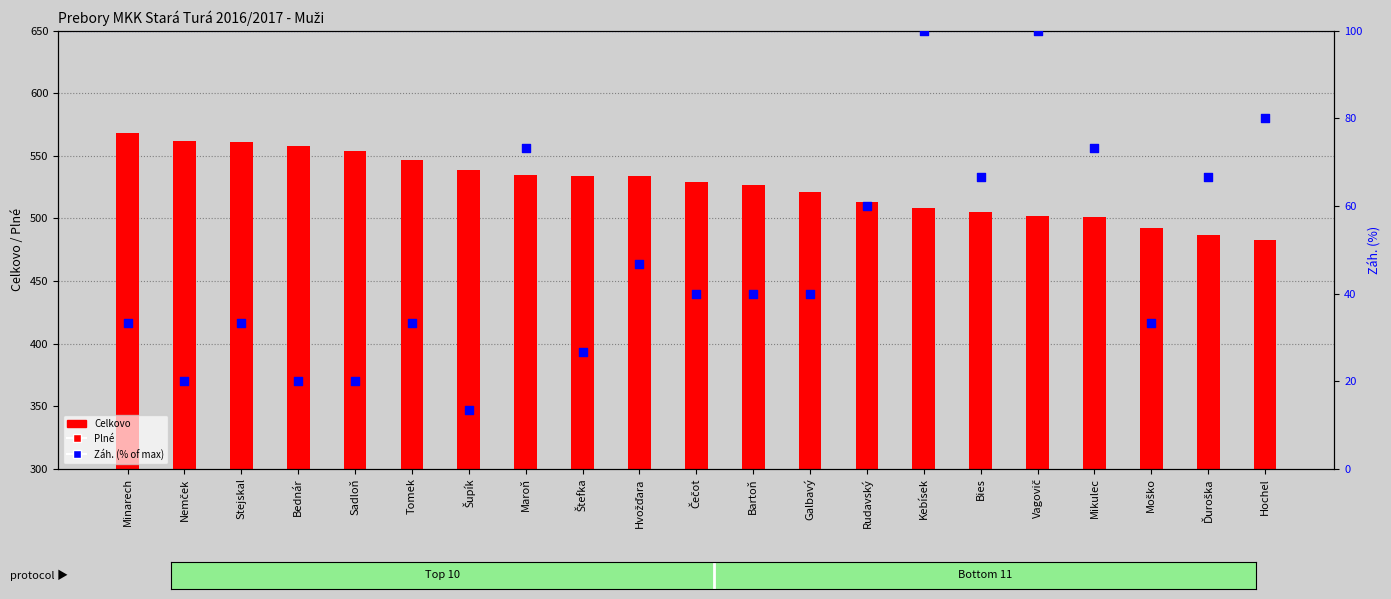

Which series has the largest total across all categories?

Celkovo